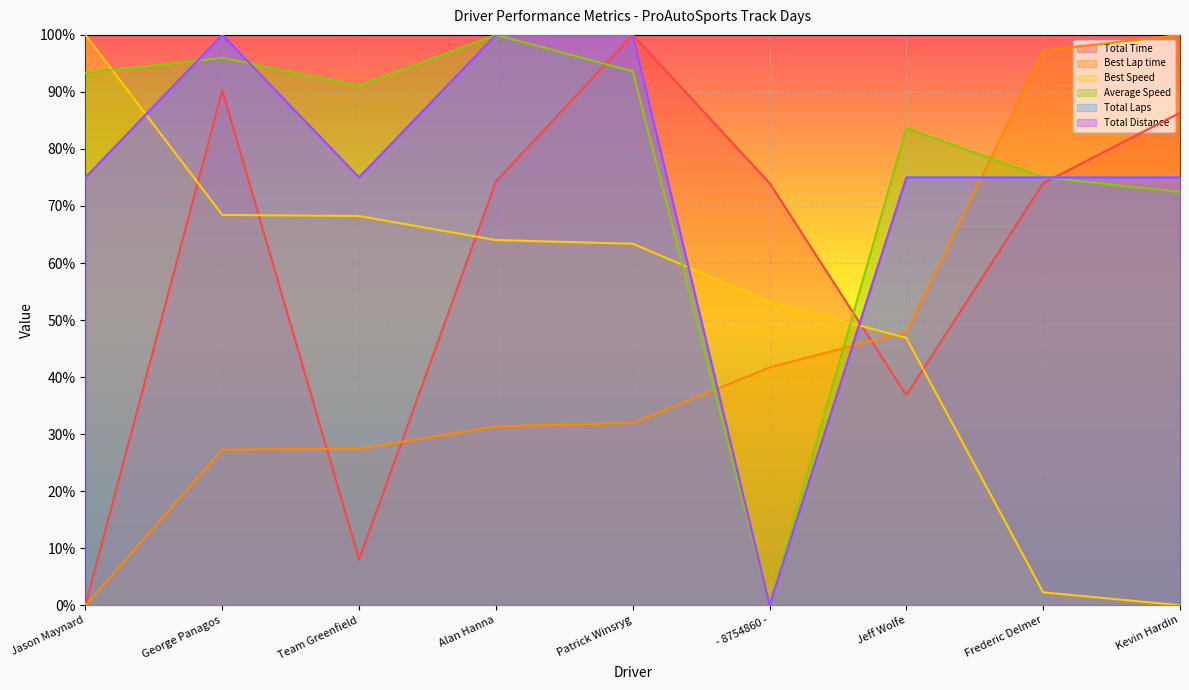

Reading left to right, extract all data points from this chart.

Total Time: 0.0	0.9	0.1	0.7	1.0	0.7	0.4	0.7	0.9
Best Lap time: 0.0	0.3	0.3	0.3	0.3	0.4	0.5	1.0	1.0
Best Speed: 1.0	0.7	0.7	0.6	0.6	0.5	0.5	0.0	0.0
Average Speed: 0.9	1.0	0.9	1.0	0.9	0.0	0.8	0.8	0.7
Total Laps: 0.8	1.0	0.8	1.0	1.0	0.0	0.8	0.8	0.8
Total Distance: 0.8	1.0	0.8	1.0	1.0	0.0	0.8	0.8	0.8